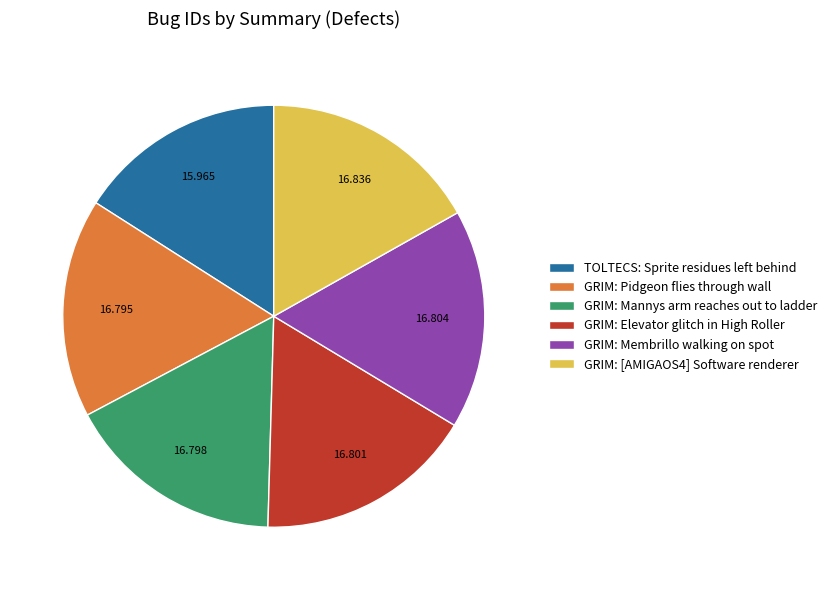

Which slice is the smallest?

TOLTECS: Sprite residues left behind